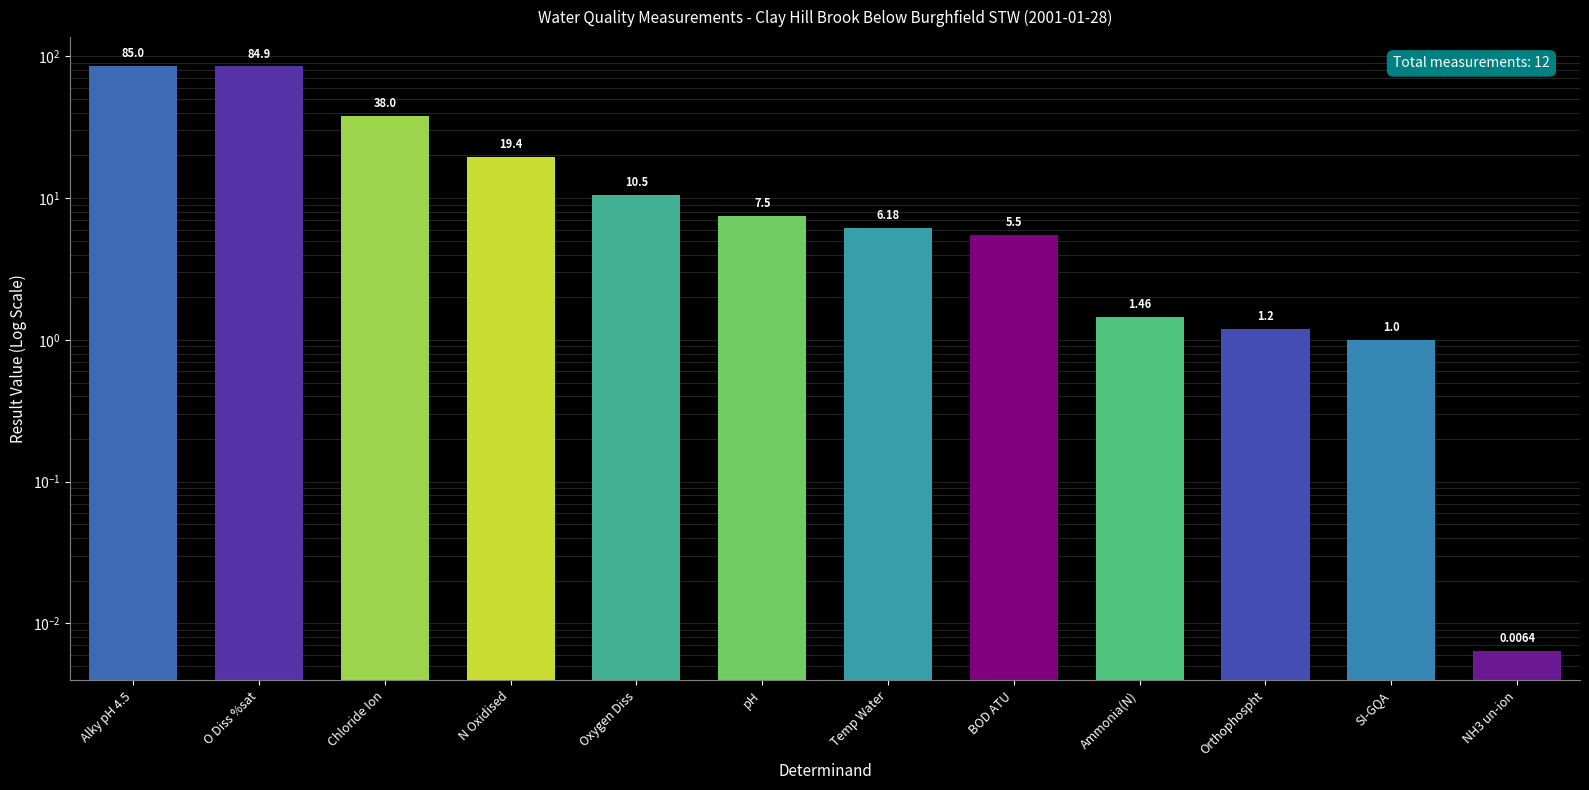

What is the difference between the second highest and minimum values?

84.9